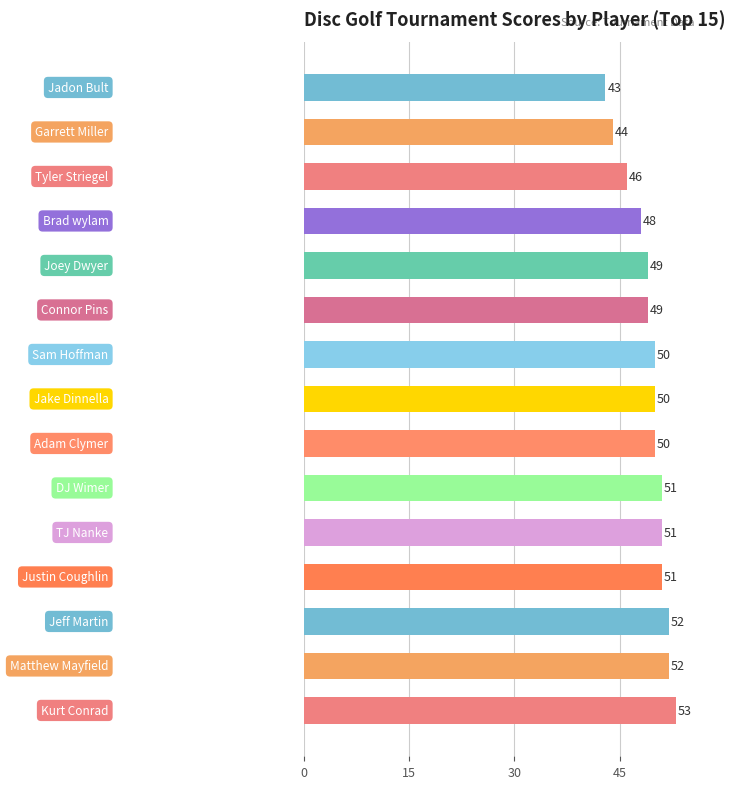

What is the value of the 15th bar from the top?

53